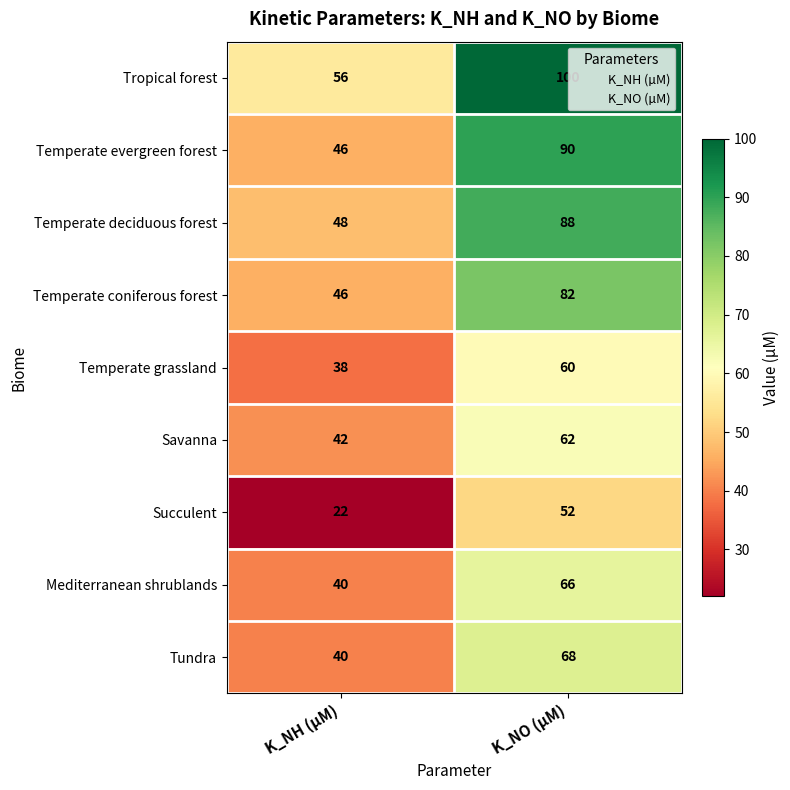

How many data points does each series have?

2